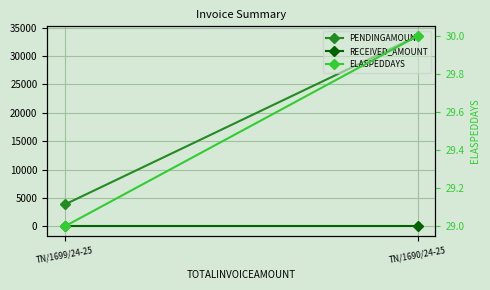

What is the average value of the PENDINGAMOUNT series?

18701